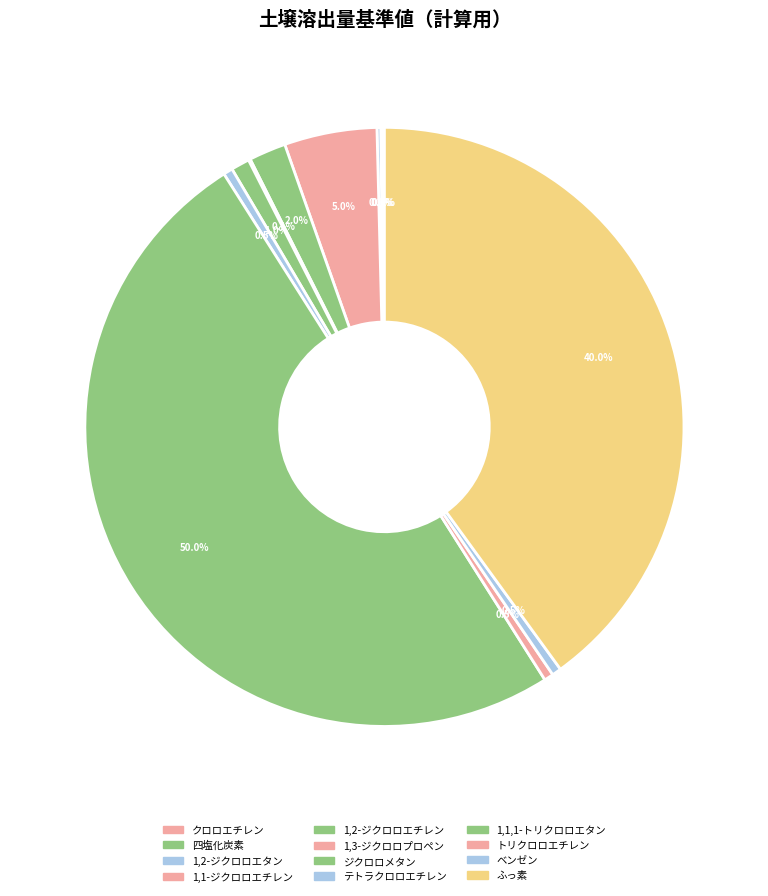

Which has a higher value, ジクロロメタン or テトラクロロエチレン?

ジクロロメタン